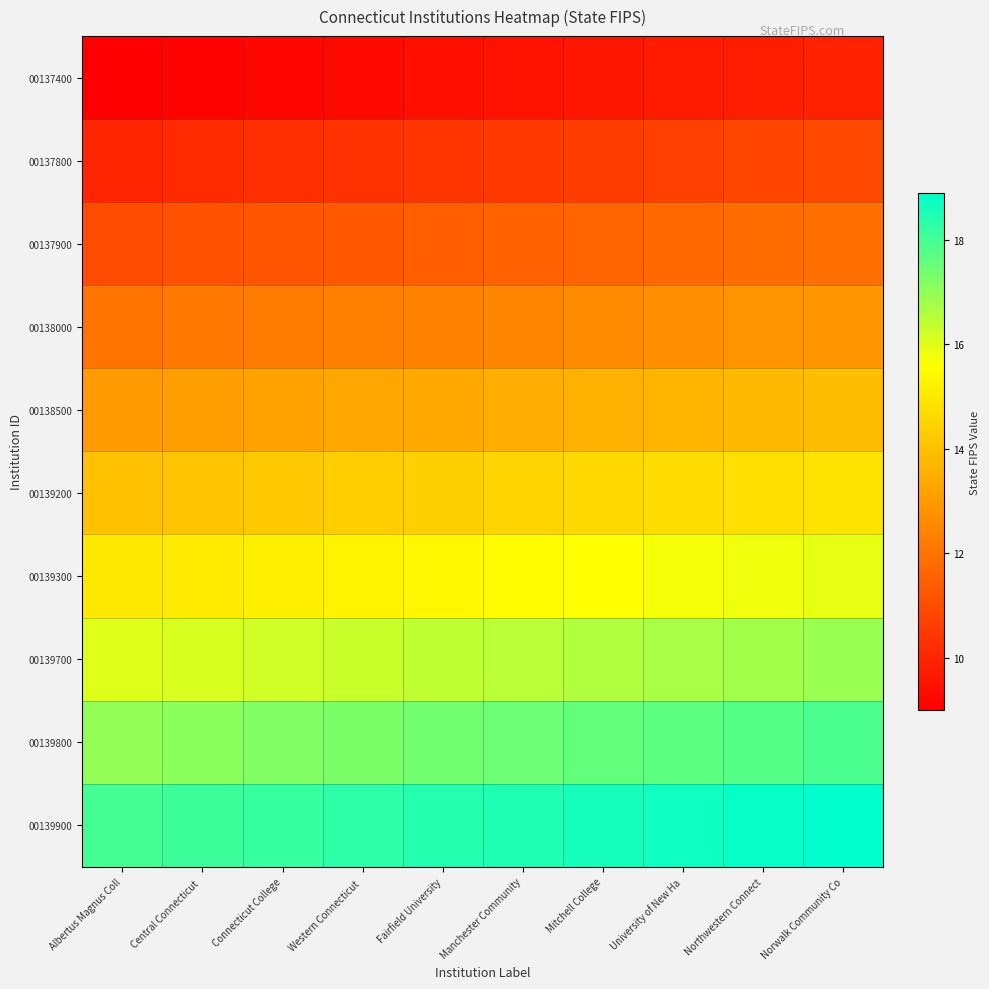

Reading left to right, extract all data points from this chart.

00137400: Albertus Magnus Coll=9.0	Central Connecticut =9.1	Connecticut College=9.2	Western Connecticut =9.3	Fairfield University=9.4	Manchester Community=9.5	Mitchell College=9.6	University of New Ha=9.7	Northwestern Connect=9.8	Norwalk Community Co=9.9
00137800: Albertus Magnus Coll=10.0	Central Connecticut =10.1	Connecticut College=10.2	Western Connecticut =10.3	Fairfield University=10.4	Manchester Community=10.5	Mitchell College=10.6	University of New Ha=10.7	Northwestern Connect=10.8	Norwalk Community Co=10.9
00137900: Albertus Magnus Coll=11.0	Central Connecticut =11.1	Connecticut College=11.2	Western Connecticut =11.3	Fairfield University=11.4	Manchester Community=11.5	Mitchell College=11.6	University of New Ha=11.7	Northwestern Connect=11.8	Norwalk Community Co=11.9
00138000: Albertus Magnus Coll=12.0	Central Connecticut =12.1	Connecticut College=12.2	Western Connecticut =12.3	Fairfield University=12.4	Manchester Community=12.5	Mitchell College=12.6	University of New Ha=12.7	Northwestern Connect=12.8	Norwalk Community Co=12.9
00138500: Albertus Magnus Coll=13.0	Central Connecticut =13.1	Connecticut College=13.2	Western Connecticut =13.3	Fairfield University=13.4	Manchester Community=13.5	Mitchell College=13.6	University of New Ha=13.7	Northwestern Connect=13.8	Norwalk Community Co=13.9
00139200: Albertus Magnus Coll=14.0	Central Connecticut =14.1	Connecticut College=14.2	Western Connecticut =14.3	Fairfield University=14.4	Manchester Community=14.5	Mitchell College=14.6	University of New Ha=14.7	Northwestern Connect=14.8	Norwalk Community Co=14.9
00139300: Albertus Magnus Coll=15.0	Central Connecticut =15.1	Connecticut College=15.2	Western Connecticut =15.3	Fairfield University=15.4	Manchester Community=15.5	Mitchell College=15.6	University of New Ha=15.7	Northwestern Connect=15.8	Norwalk Community Co=15.9
00139700: Albertus Magnus Coll=16.0	Central Connecticut =16.1	Connecticut College=16.2	Western Connecticut =16.3	Fairfield University=16.4	Manchester Community=16.5	Mitchell College=16.6	University of New Ha=16.7	Northwestern Connect=16.8	Norwalk Community Co=16.9
00139800: Albertus Magnus Coll=17.0	Central Connecticut =17.1	Connecticut College=17.2	Western Connecticut =17.3	Fairfield University=17.4	Manchester Community=17.5	Mitchell College=17.6	University of New Ha=17.7	Northwestern Connect=17.8	Norwalk Community Co=17.9
00139900: Albertus Magnus Coll=18.0	Central Connecticut =18.1	Connecticut College=18.2	Western Connecticut =18.3	Fairfield University=18.4	Manchester Community=18.5	Mitchell College=18.6	University of New Ha=18.7	Northwestern Connect=18.8	Norwalk Community Co=18.9